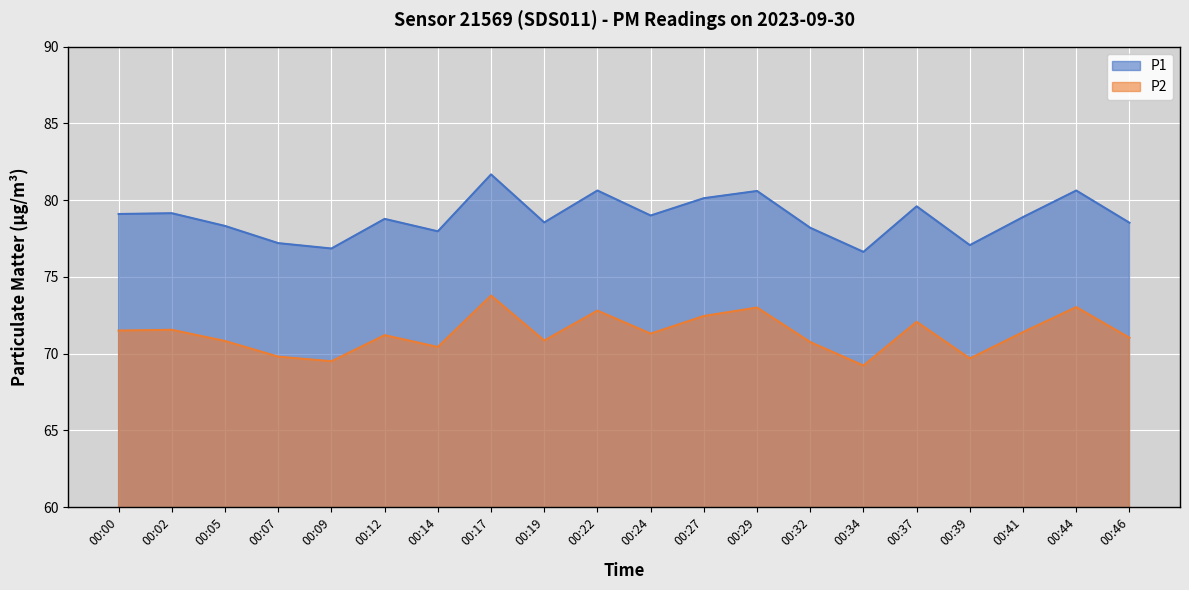

True or false: P1 has a value of 52.1 at 00:09.

False